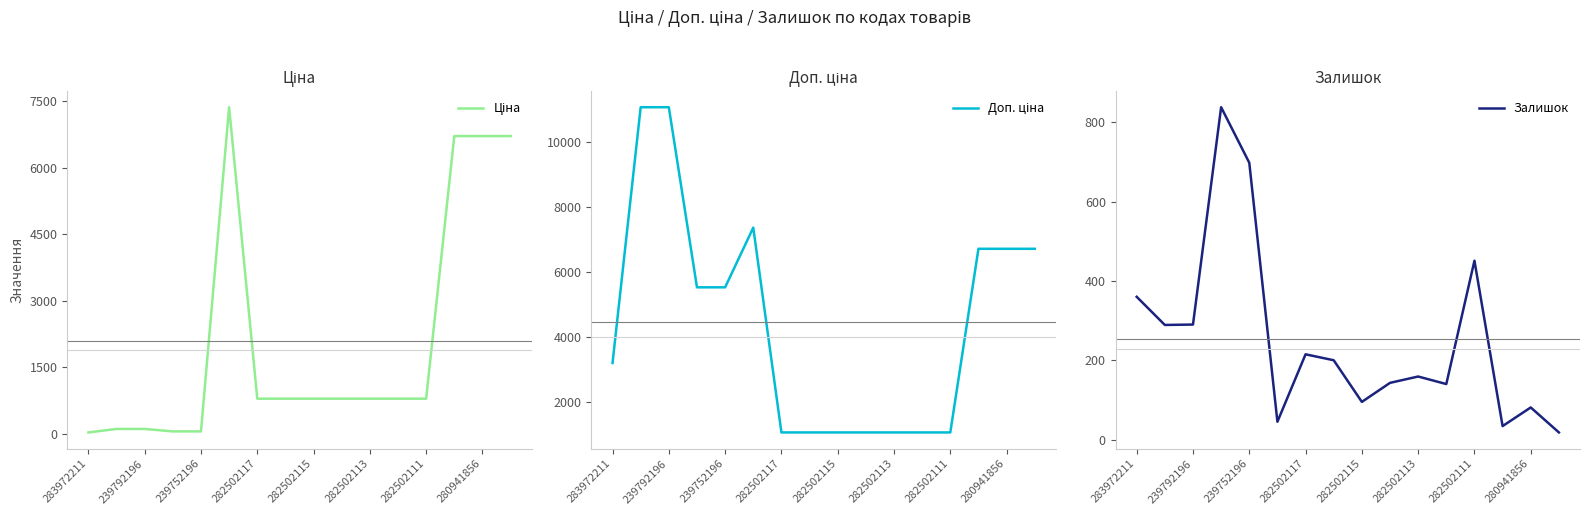

What is the total value across all series at 283972211?

3597.1